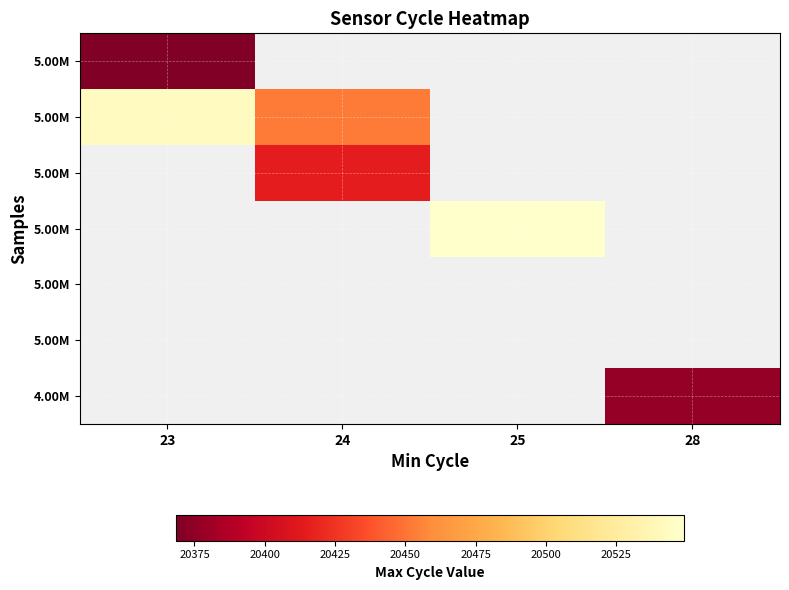

What is the greatest value displayed?

20549.0